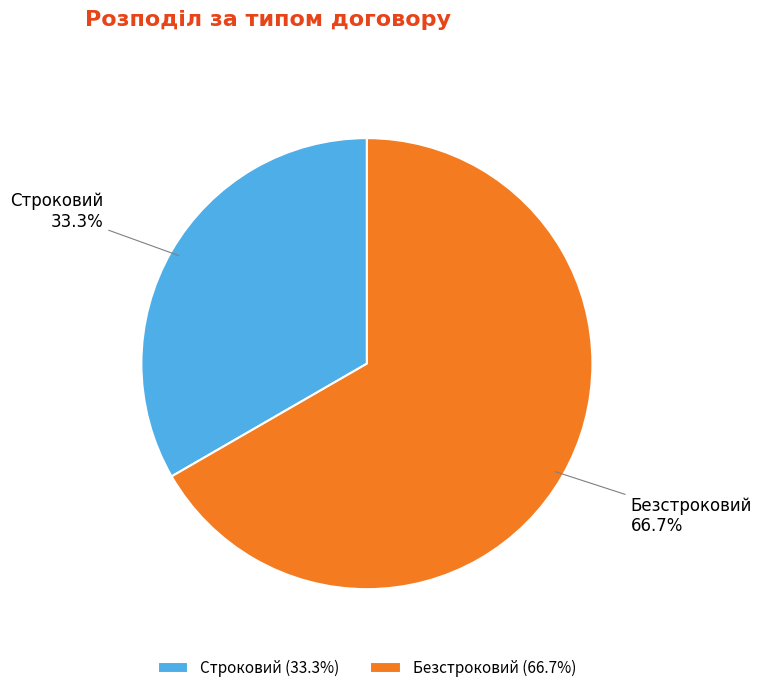

What is the smallest slice in the pie chart?

Строковий